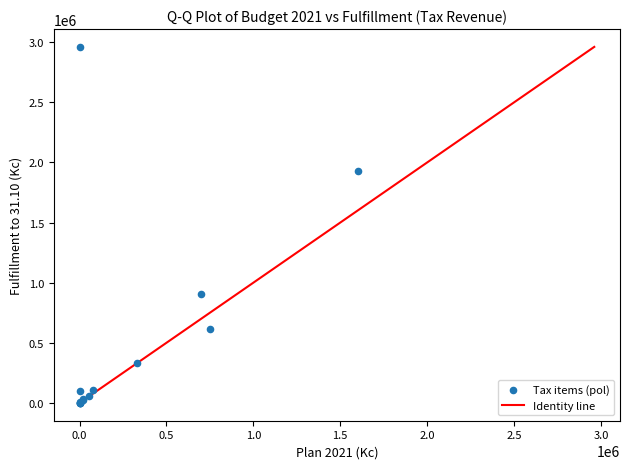

What Y value in the scatter plot is closest to 1480640?

1931637